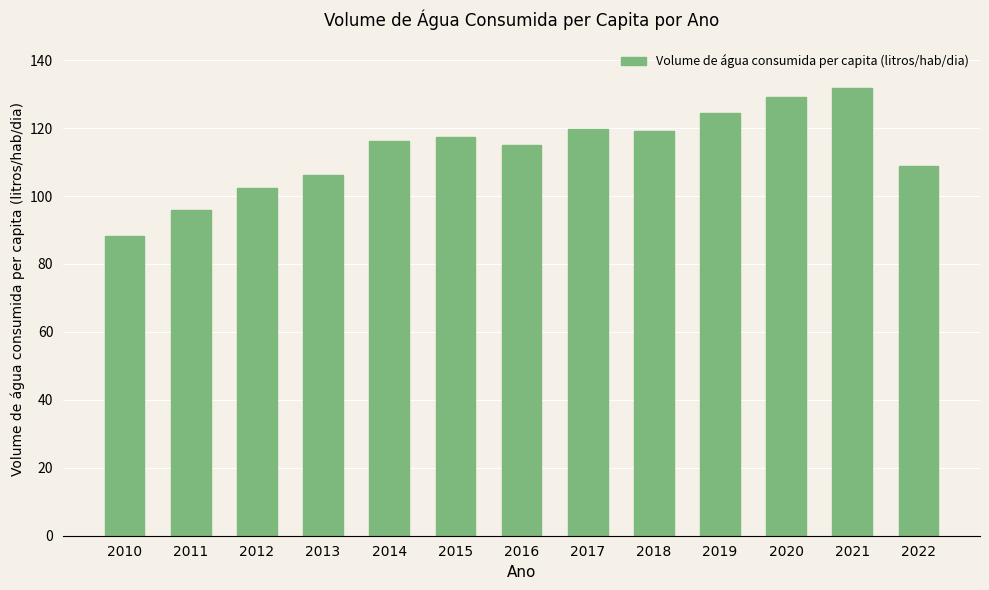

Between 2016 and 2012, which is larger?

2016